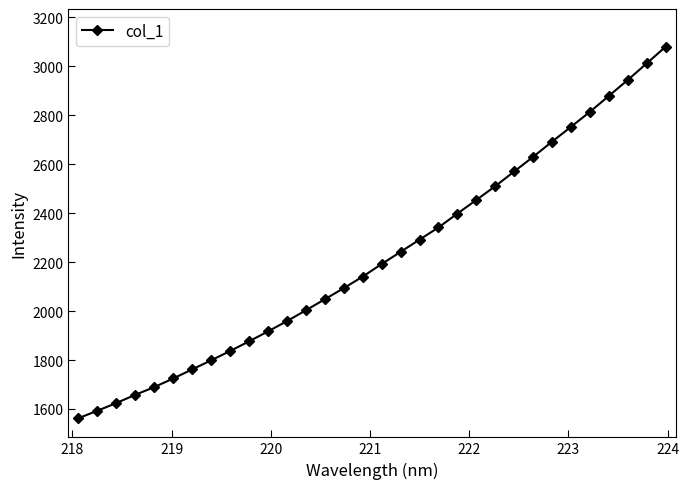

What is the smallest value displayed?

1562.2